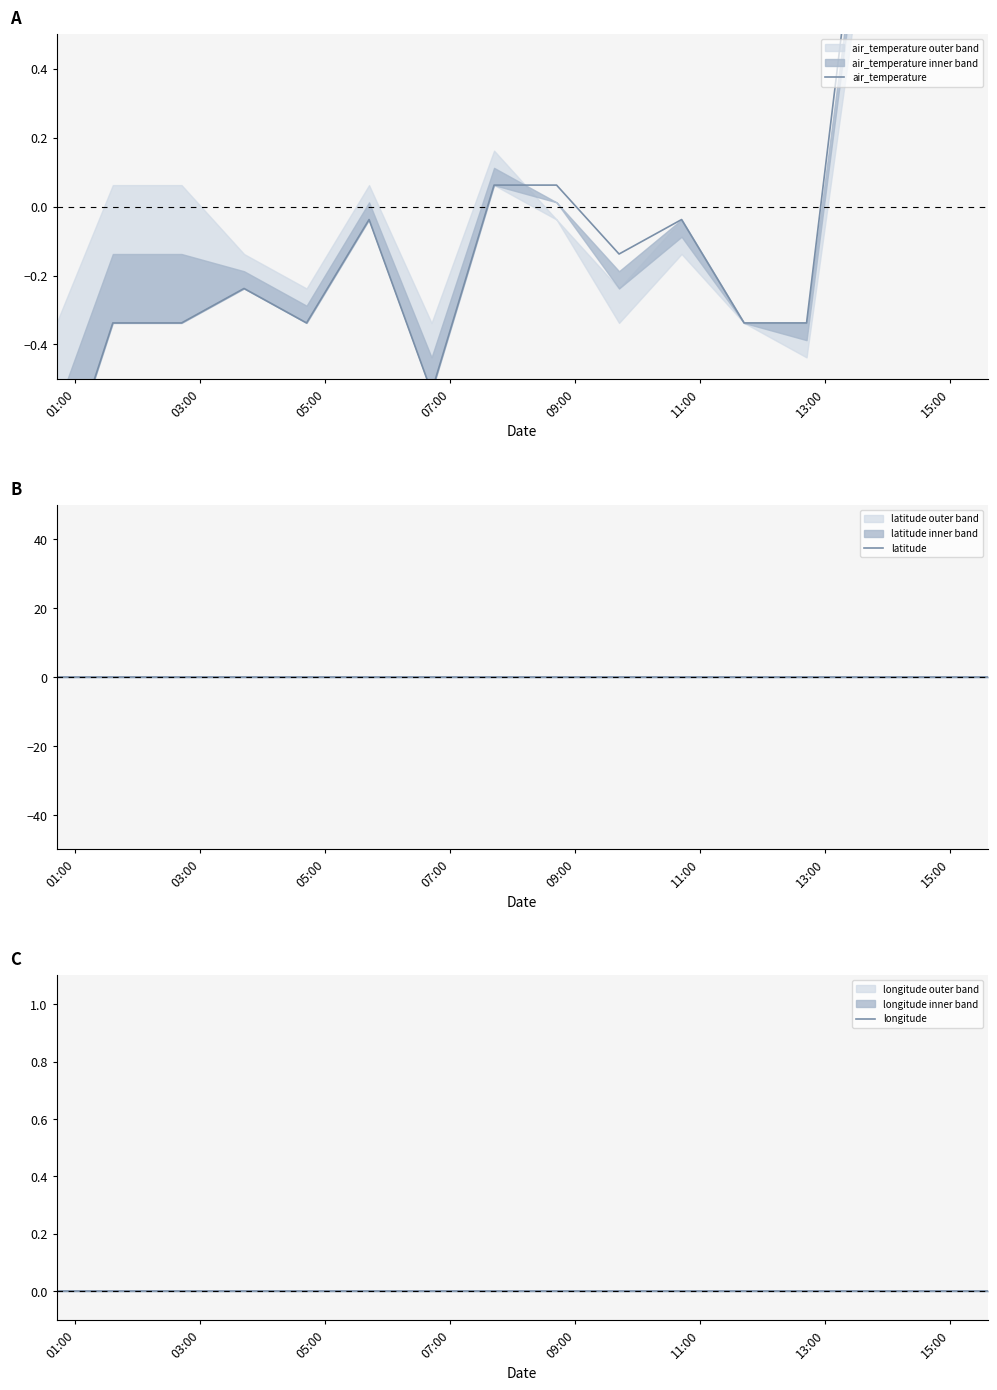

Reading left to right, extract all data points from this chart.

air_temperature: -0.8	-0.3	-0.3	-0.2	-0.3	-0.0	-0.5	0.1	0.1	-0.1	-0.0	-0.3	-0.3	1.2	1.1	1.2
latitude: 0.0	0.0	0.0	0.0	0.0	0.0	0.0	0.0	0.0	0.0	0.0	0.0	0.0	0.0	0.0	0.0
longitude: 0.0	0.0	0.0	0.0	0.0	0.0	0.0	0.0	0.0	0.0	0.0	0.0	0.0	0.0	0.0	0.0